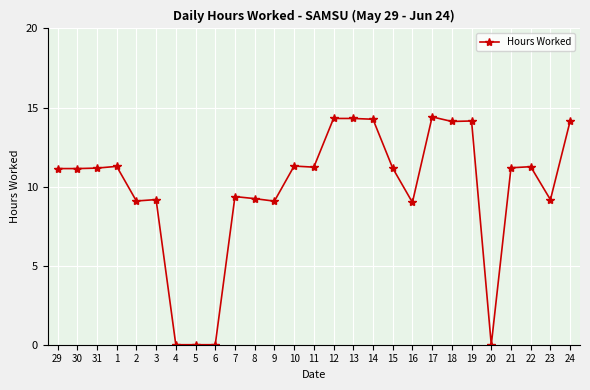

How many lines are shown in the chart?

1